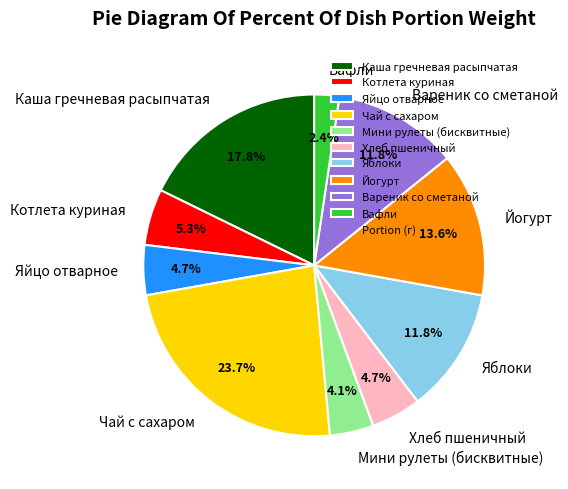

True or false: Каша гречневая расыпчатая accounts for 31% of the total.

False